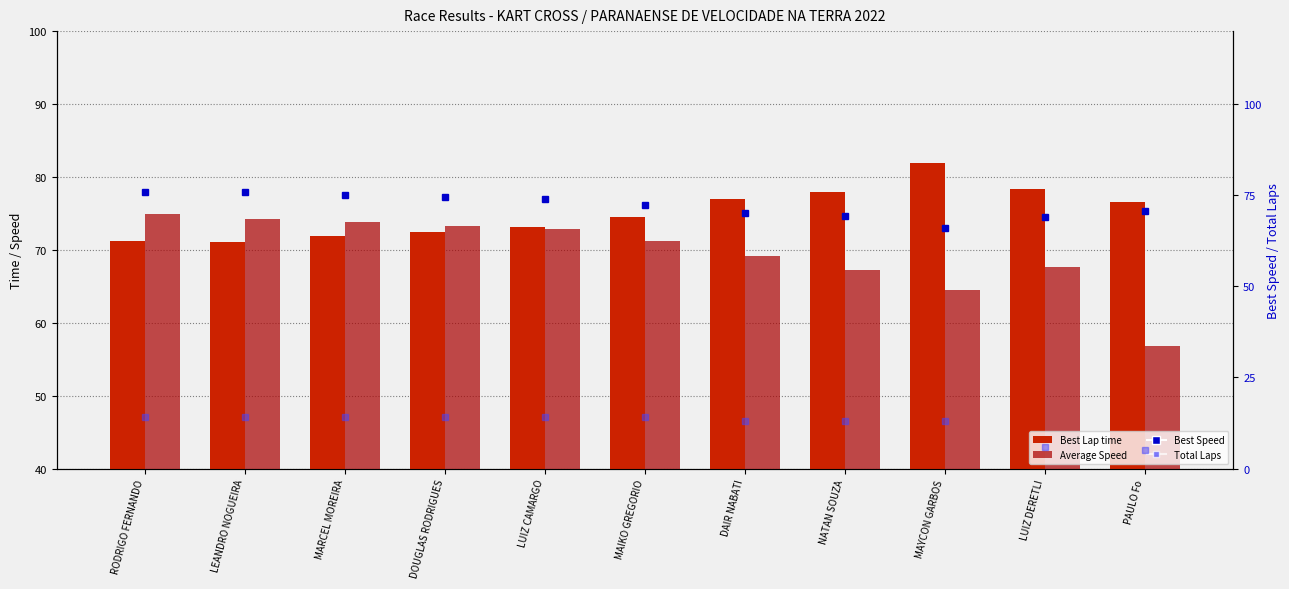

Are the bars horizontal?

No